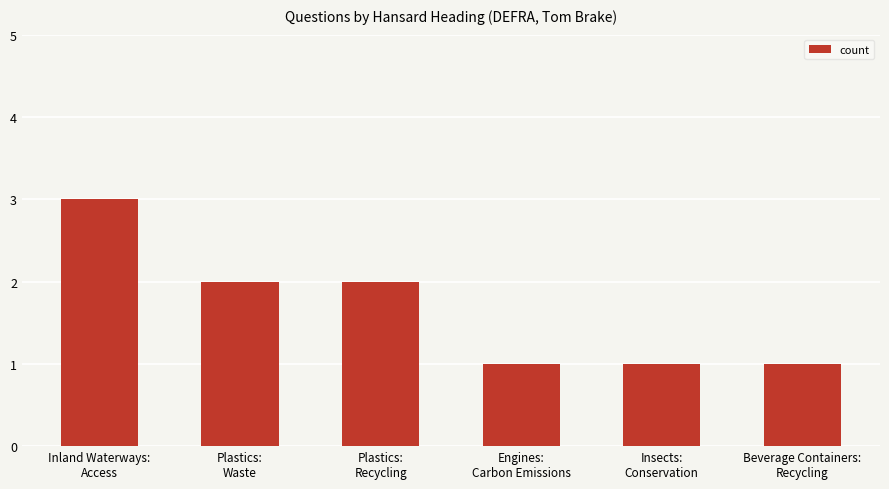

At which category does the chart reach its peak across all series?

Inland Waterways:
Access